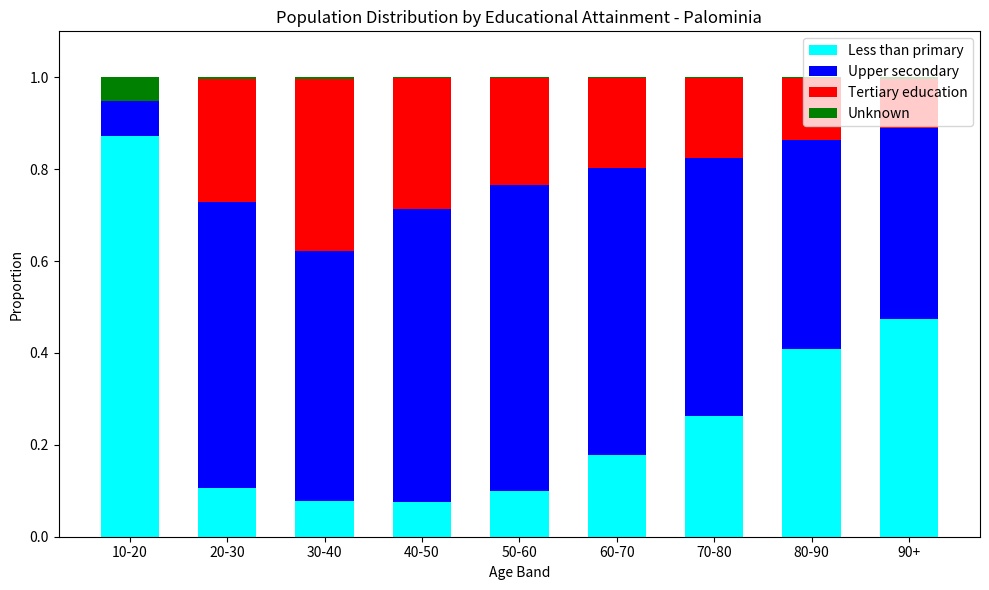

What position from the left is 10-20?

1